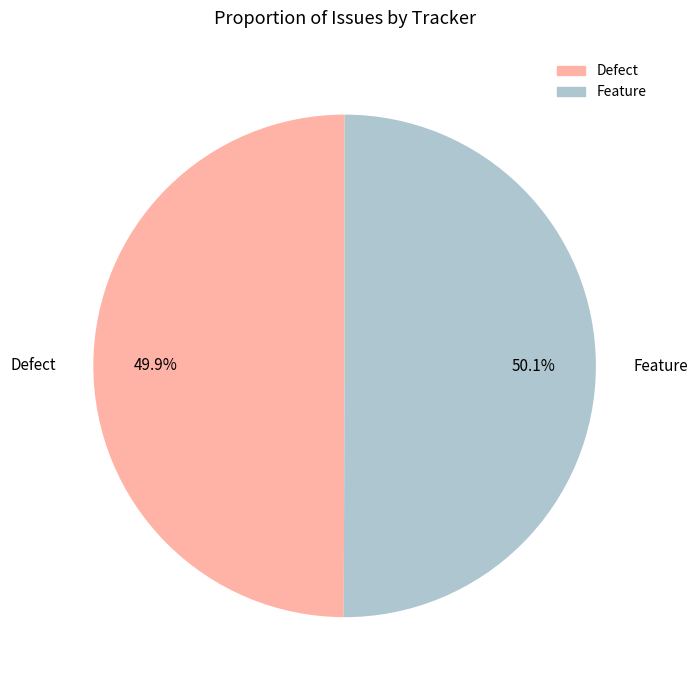

What is the ratio of the value at Feature to the value at Defect?

1.0